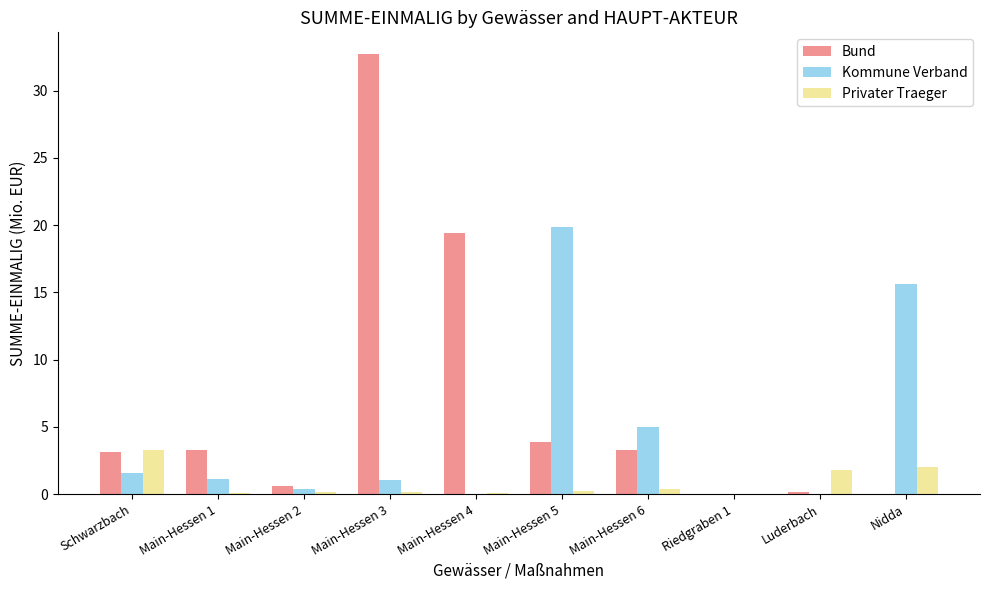

The Bund series shows 13.3 at Main-Hessen 3. True or false?

False